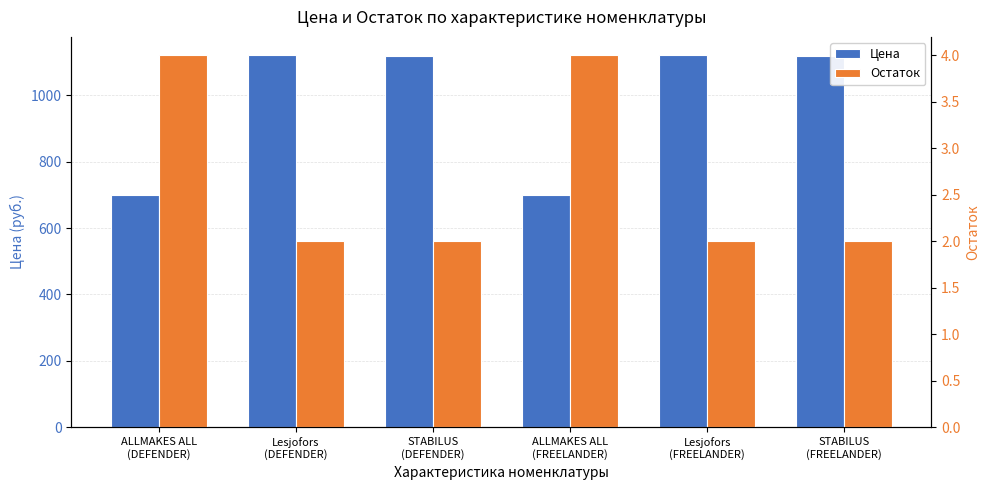

Which series has the largest total across all categories?

Цена